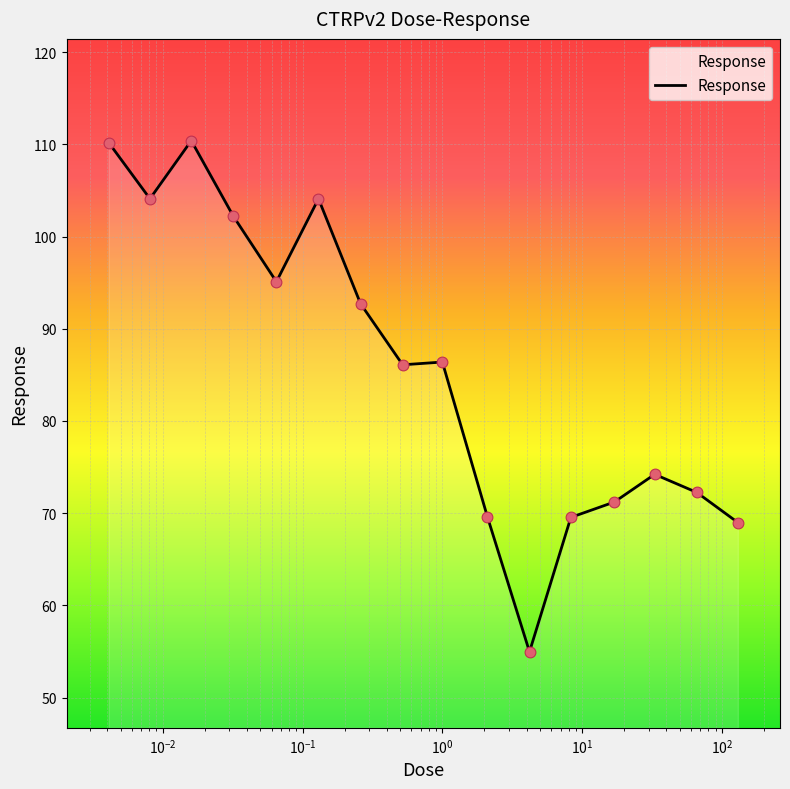

What is the difference between the maximum and minimum values?

55.4